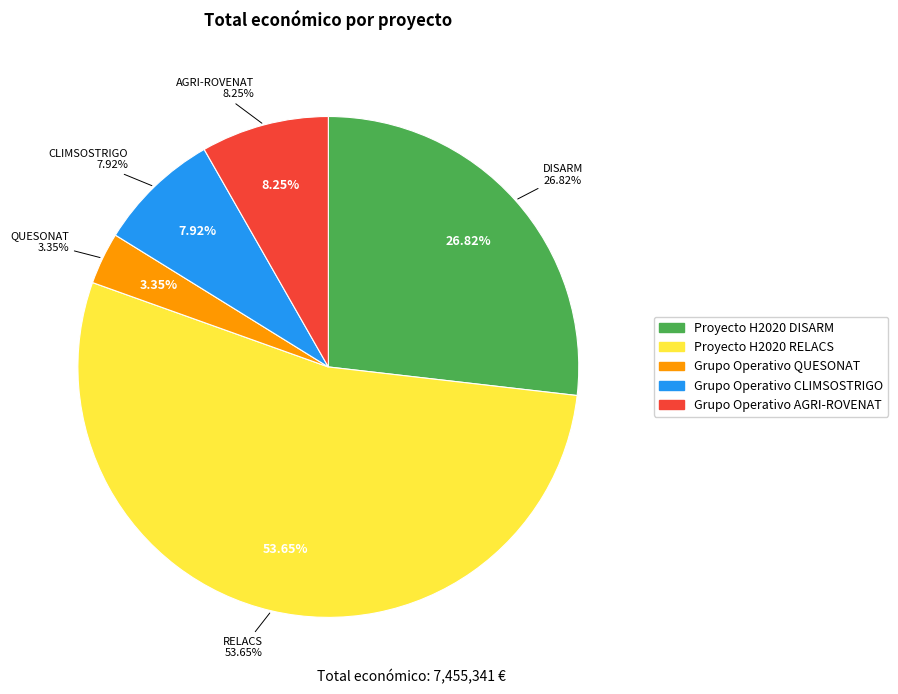

To the nearest percent, what portion does DISARM represent?

27%